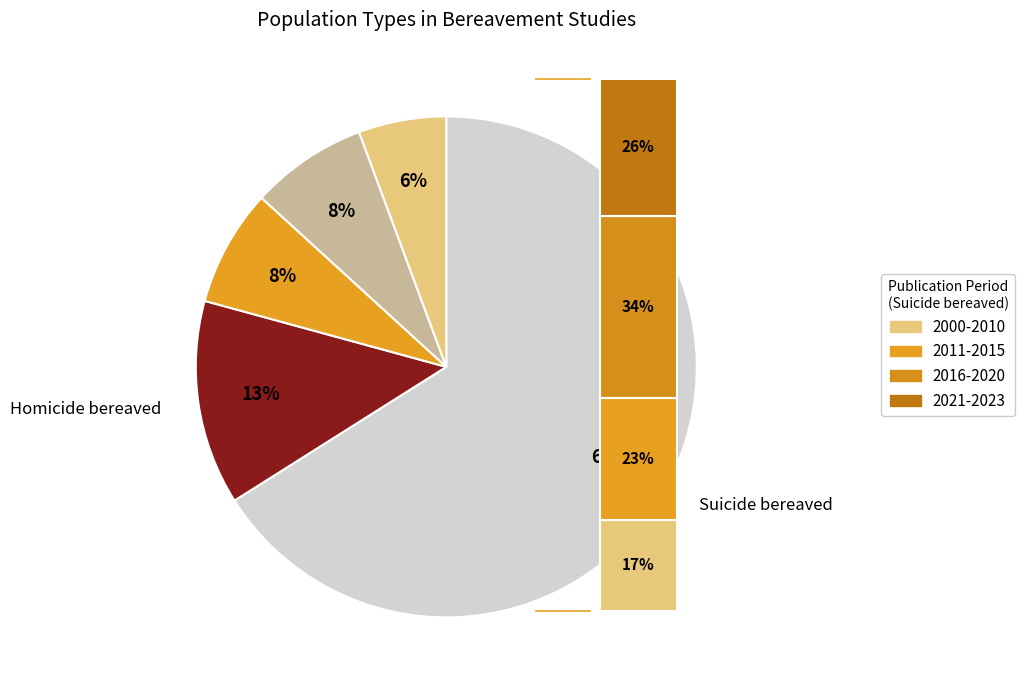

What is the majority slice?

Suicide bereaved